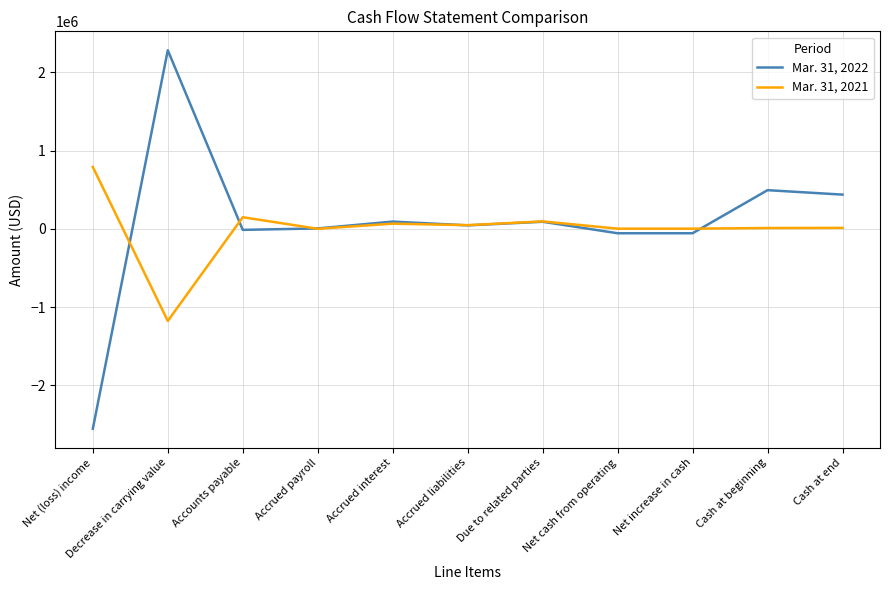

At which category does the chart reach its peak across all series?

Decrease in carrying value